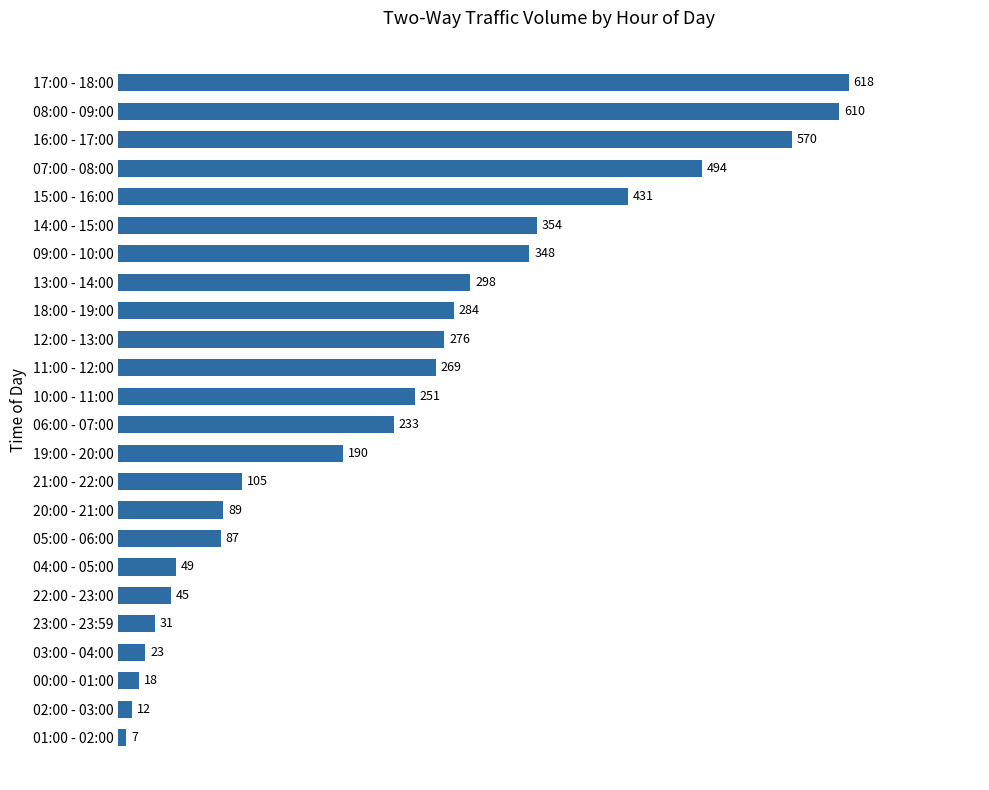

Which has a higher value, 00:00 - 01:00 or 17:00 - 18:00?

17:00 - 18:00